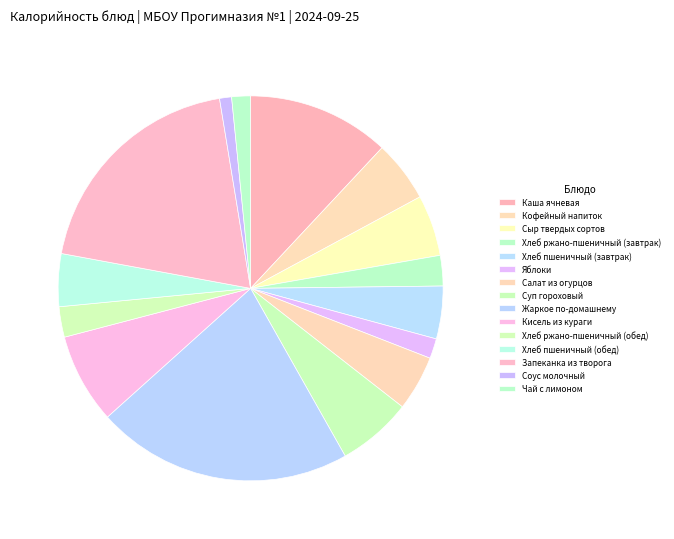

True or false: Кофейный напиток accounts for 17% of the total.

False